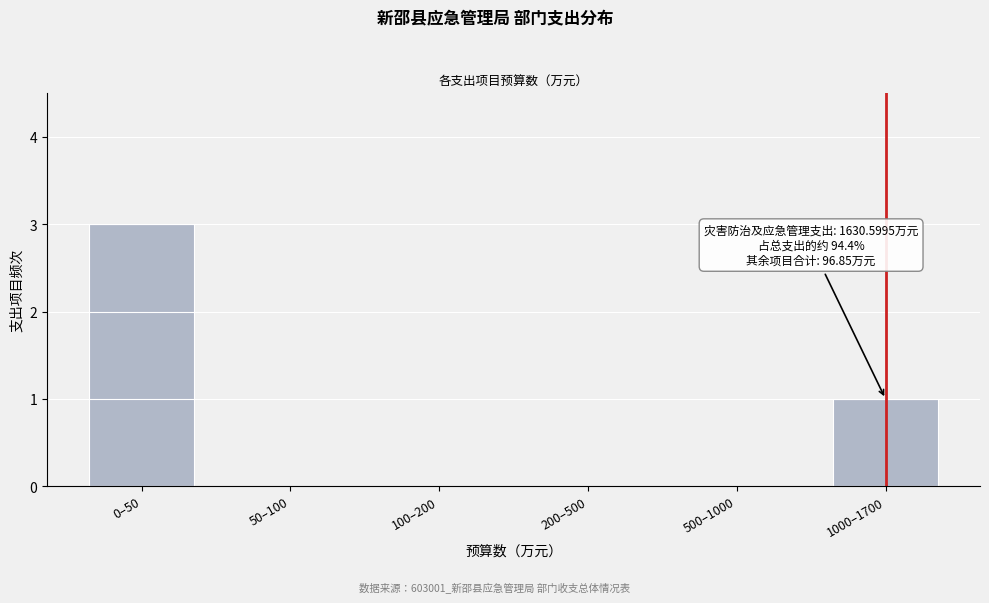

Reading left to right, list all the values displayed in this chart.

0–50=3	50–100=0	100–200=0	200–500=0	500–1000=0	1000–1700=1